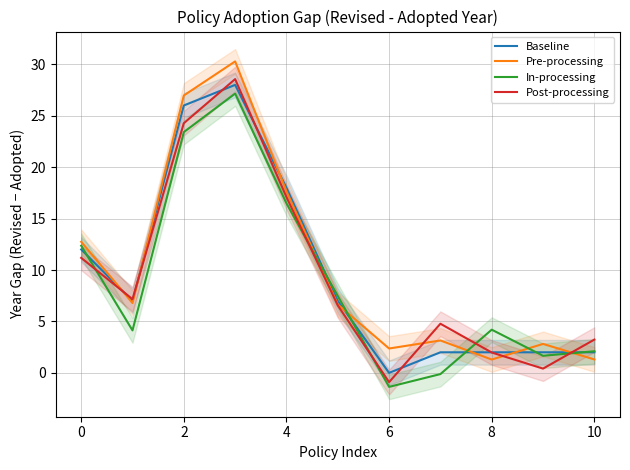

At which label does Pre-processing reach its minimum?

8